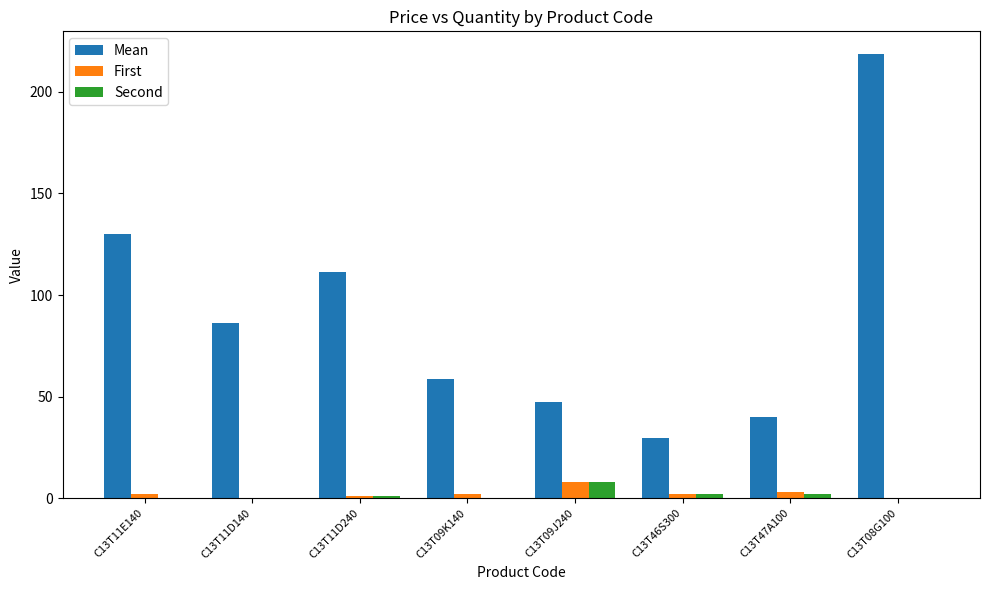

What is the sum of all Second values?

13.0